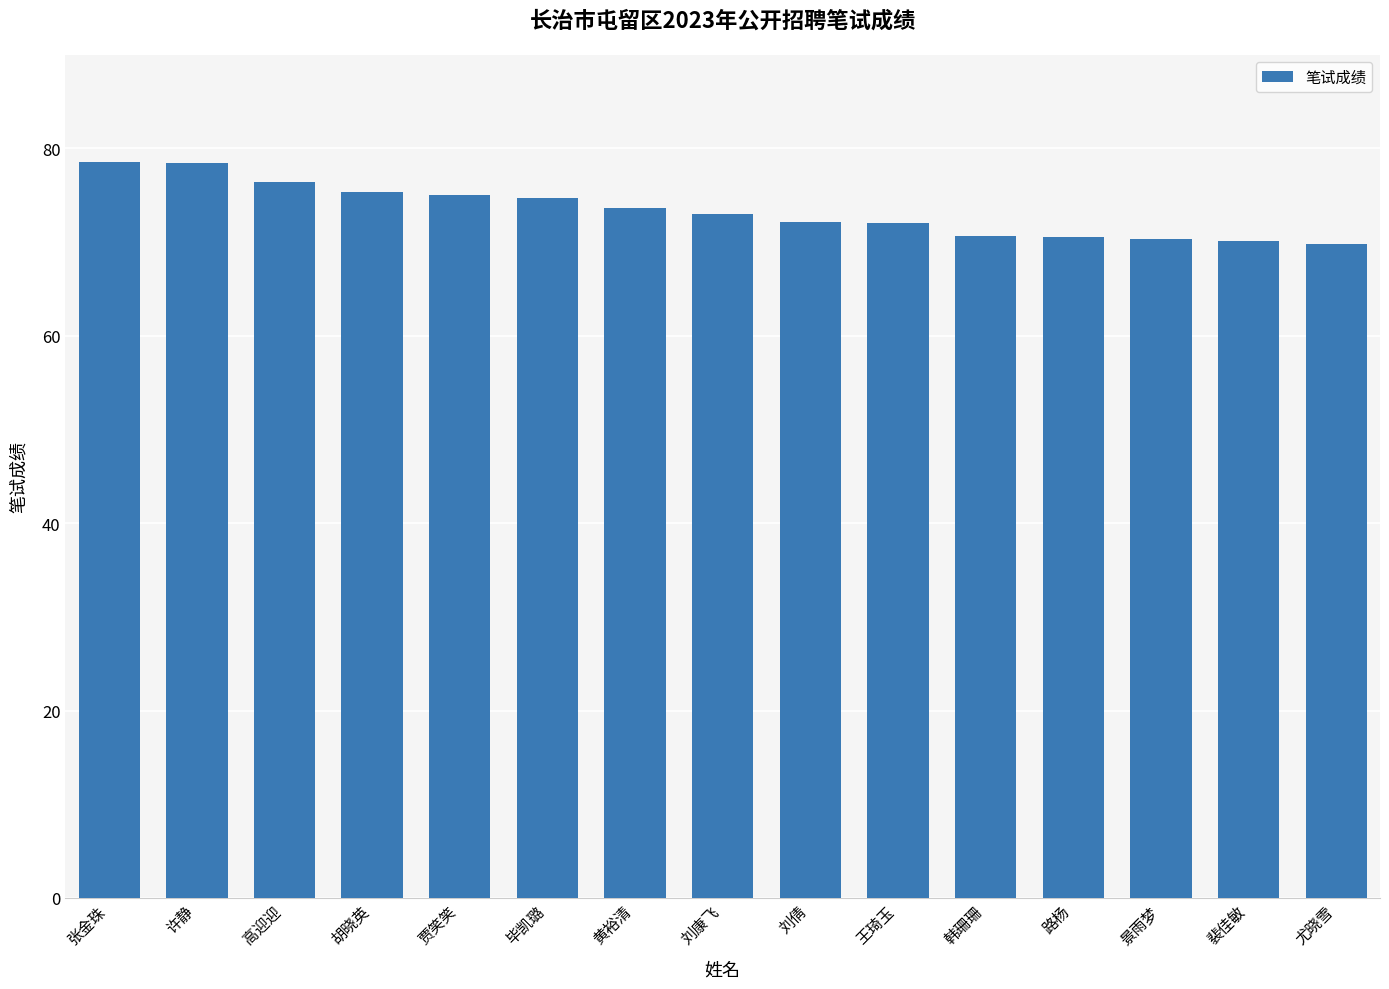

What is the difference between the maximum and minimum values?

8.8